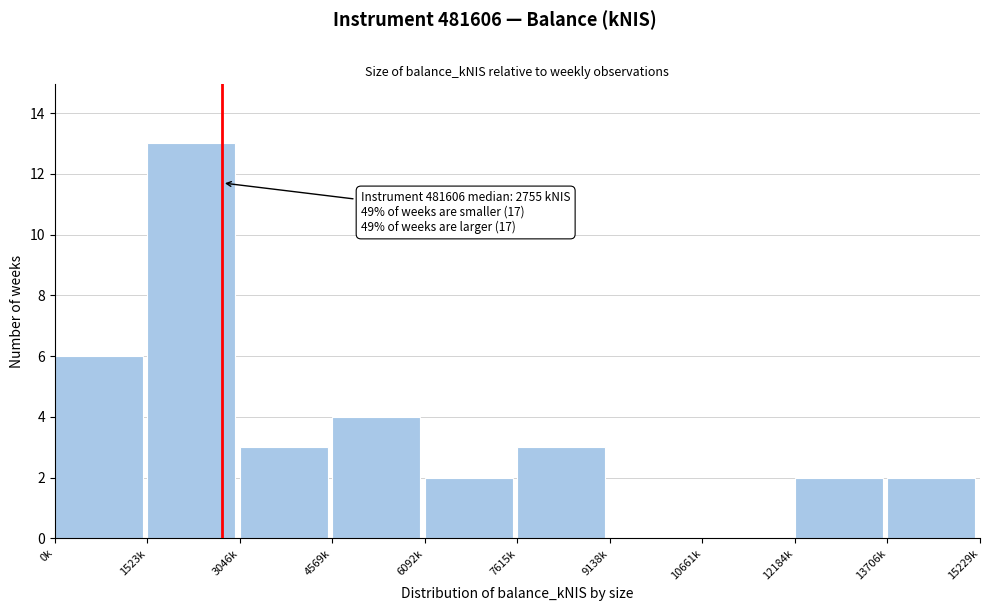

Reading right to left, transcribe all the data shown in this chart.

13706k=2	12184k=2	10661k=0	9138k=0	7615k=3	6092k=2	4569k=4	3046k=3	1523k=13	0k=6